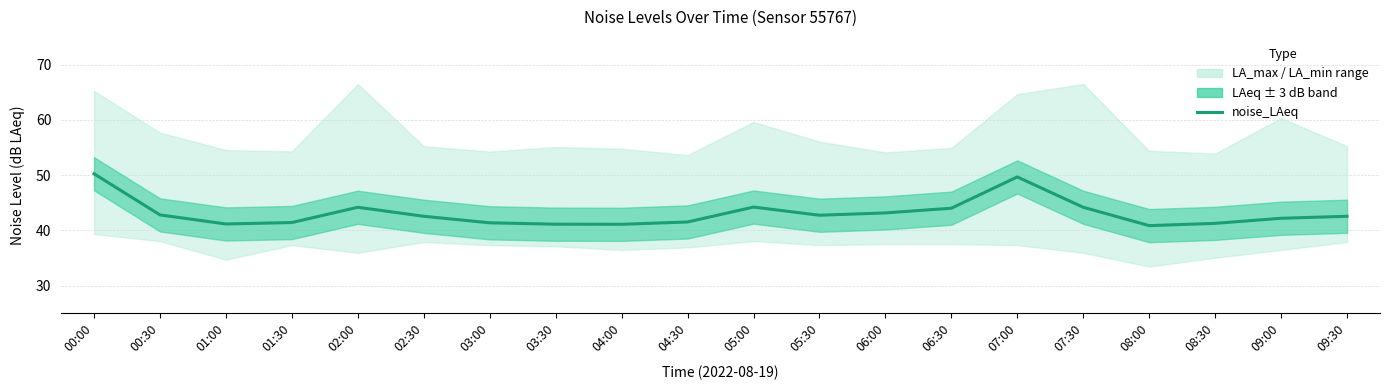

What is the greatest value displayed?

50.2